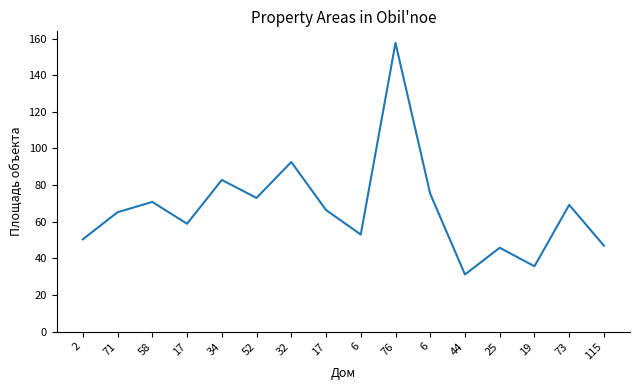

How many lines are shown in the chart?

1